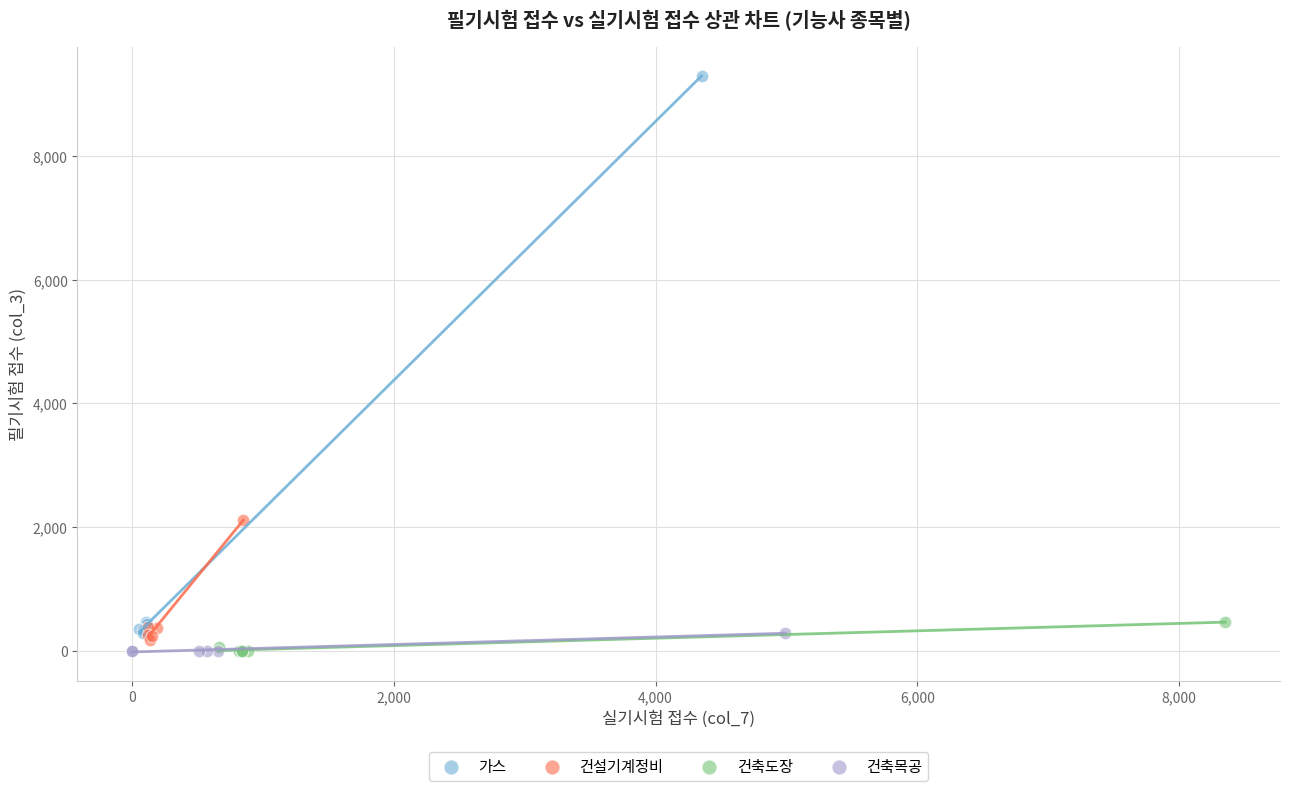

Which series reaches the maximum Y coordinate?

가스